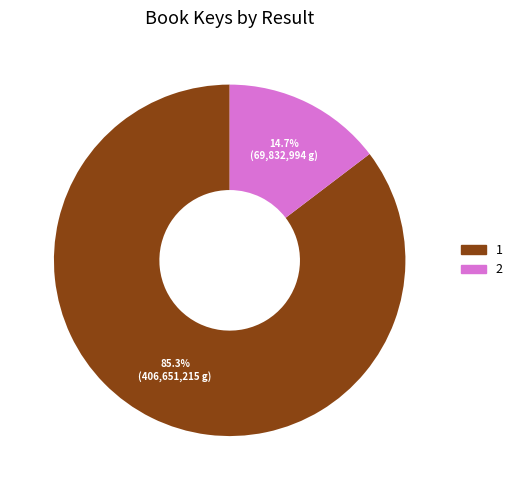

What portion of the pie excludes 2?

85.3%